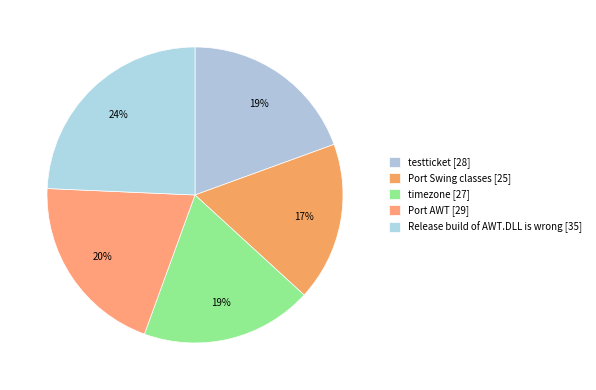

To the nearest percent, what percentage of the pie is Port AWT?

20%